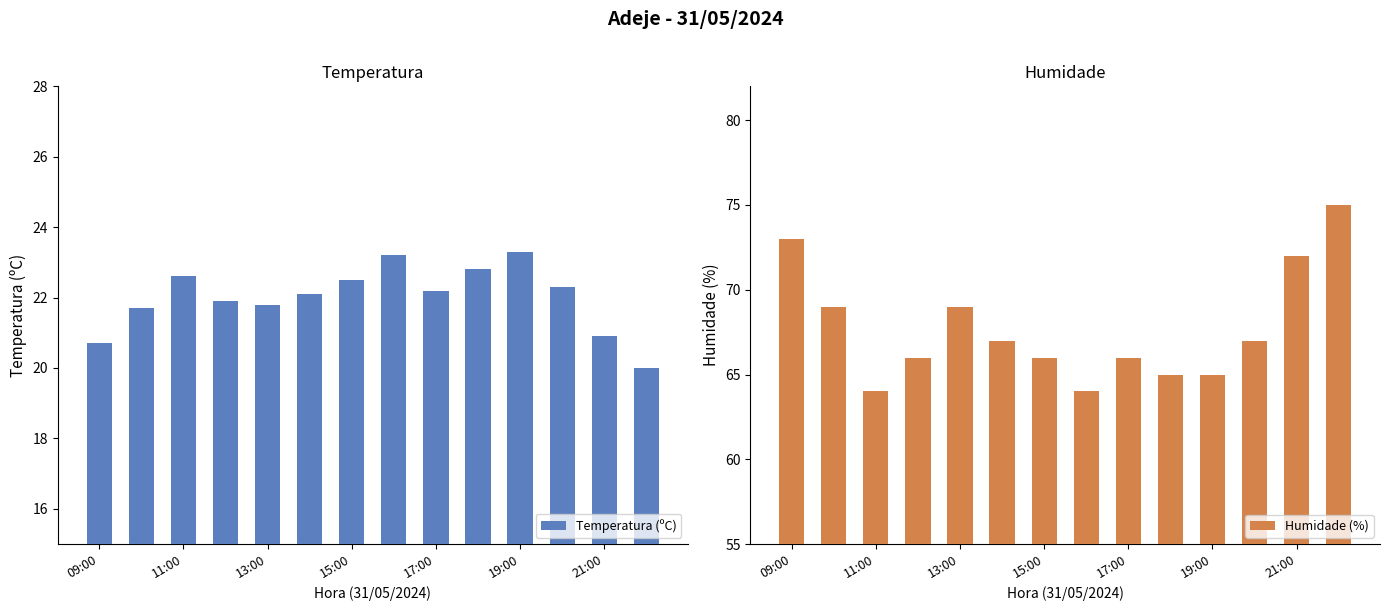

The Temperatura (ºC) series shows 20.9 at 21:00. True or false?

True